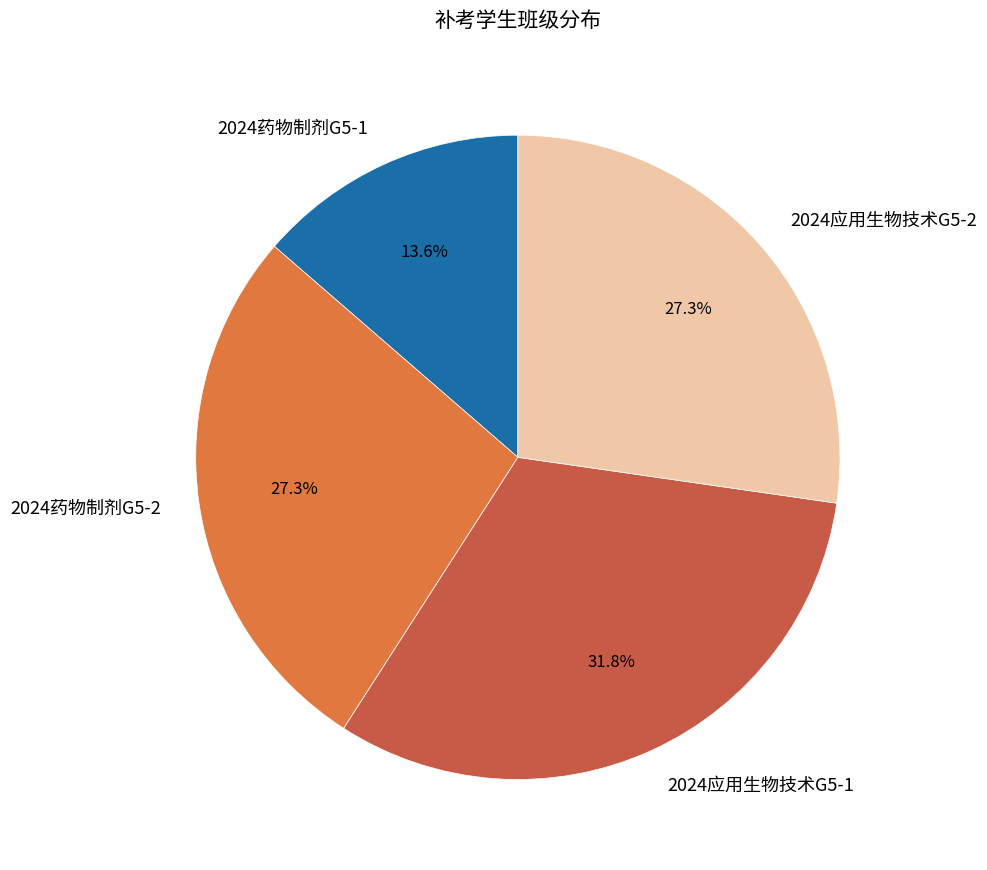

What is the ratio of the value at 2024药物制剂G5-1 to the value at 2024药物制剂G5-2?

0.5